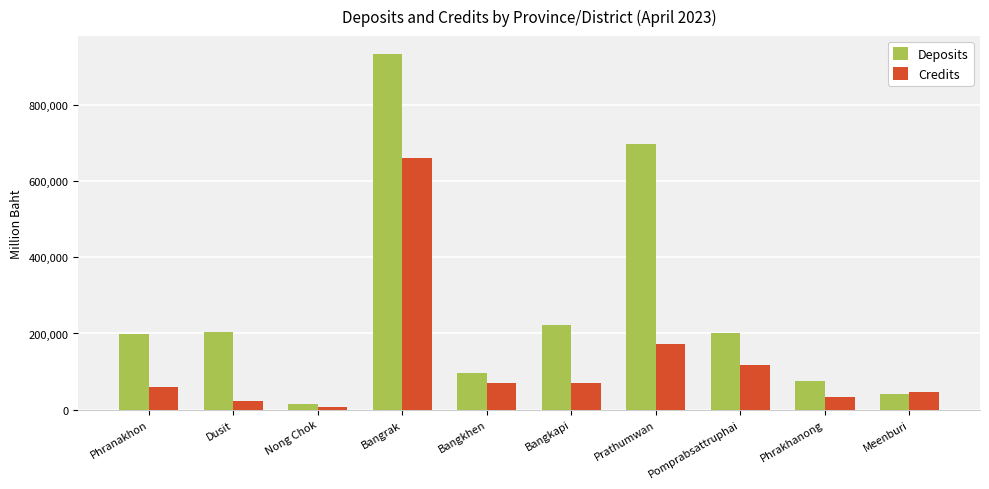

How many groups of bars are there?

10